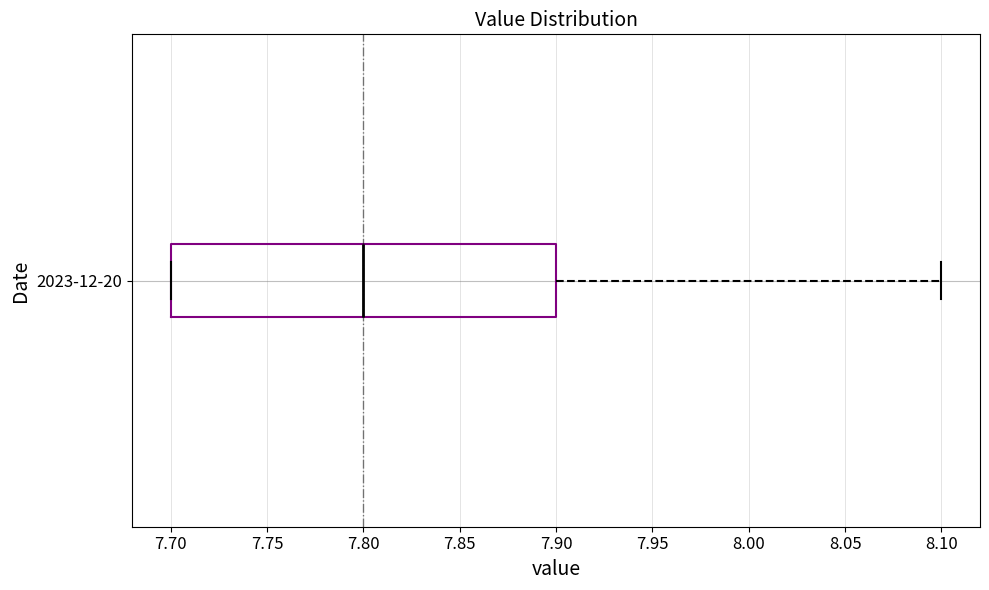

Where does the median line of the box for 2023-12-20 sit on the x-axis? The values are not printed on the chart, so give them approximately, as read against the axis.

7.8